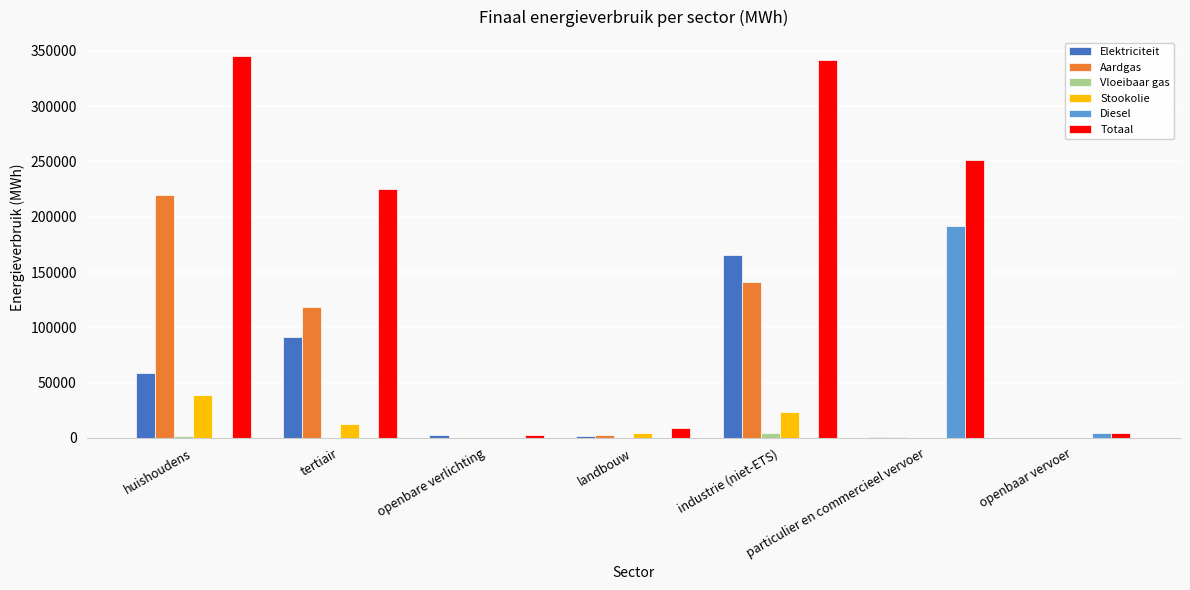

Which series changed the most between tertiair and openbare verlichting?

Totaal